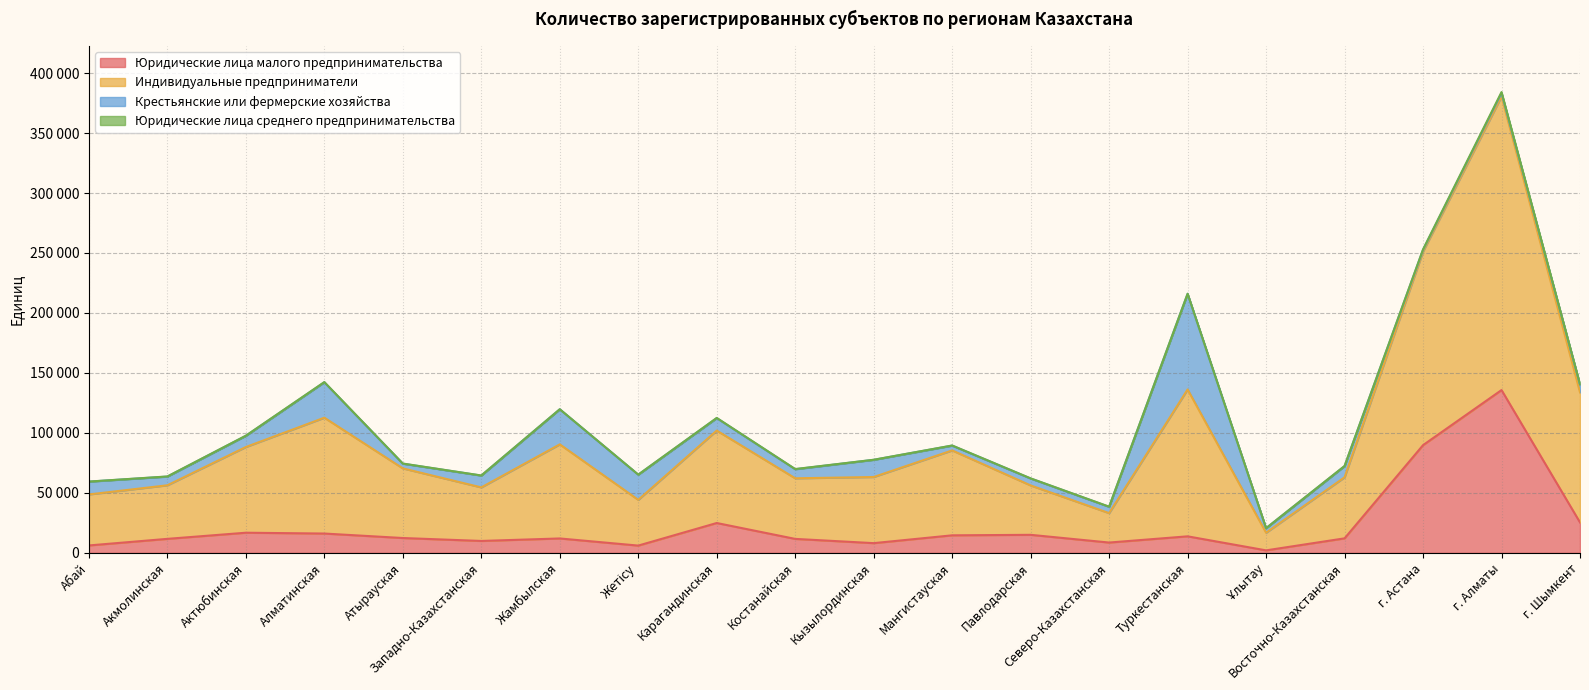

Where is the first local maximum for Юридические лица малого предпринимательства?

Актюбинская